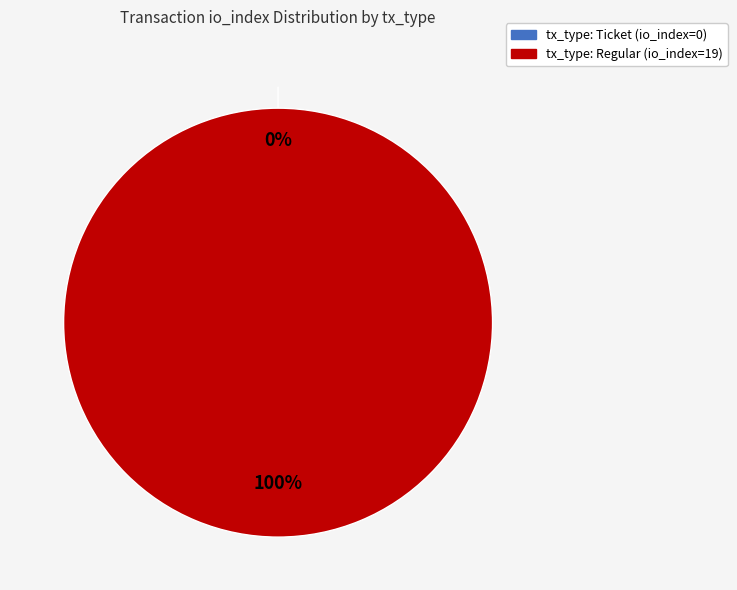

To the nearest percent, what is the difference between the tx_type: Regular (io_index=19) and tx_type: Ticket (io_index=0) slice percentages?

100%